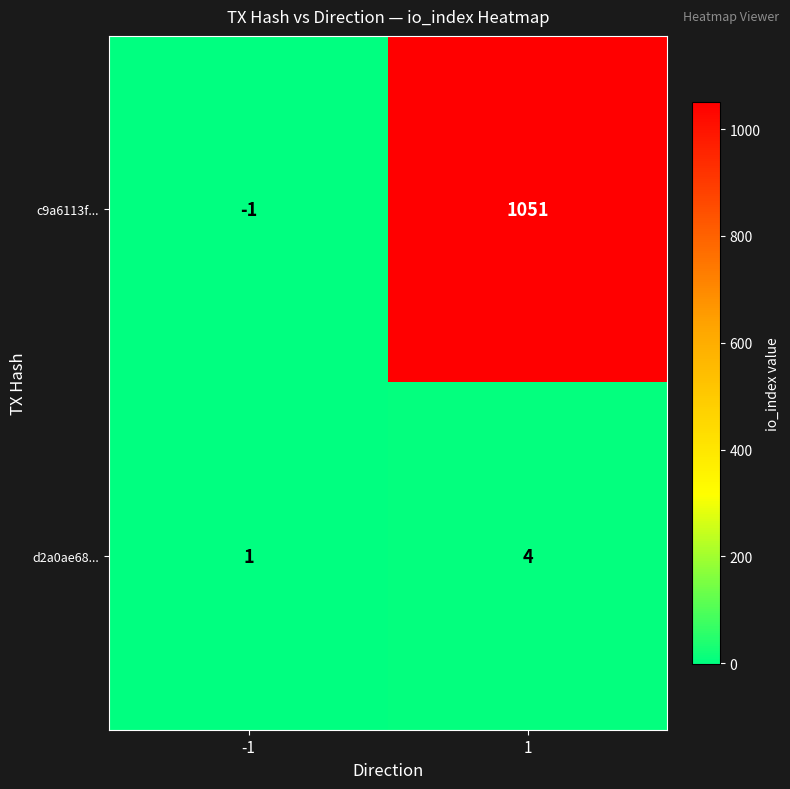

Which series has the largest range (max minus min)?

c9a6113f...